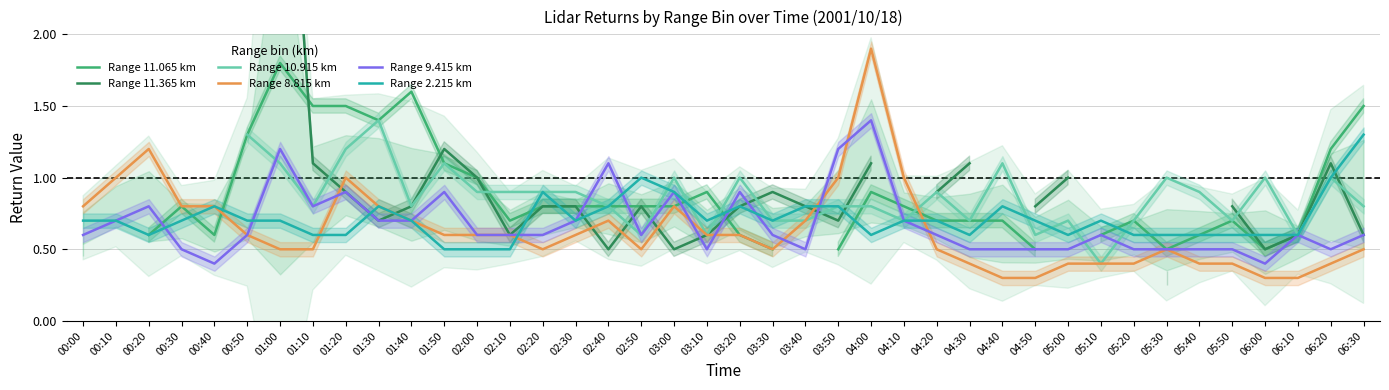

What is the difference between the second highest and second lowest values in the Range 8.815 km series?

0.9